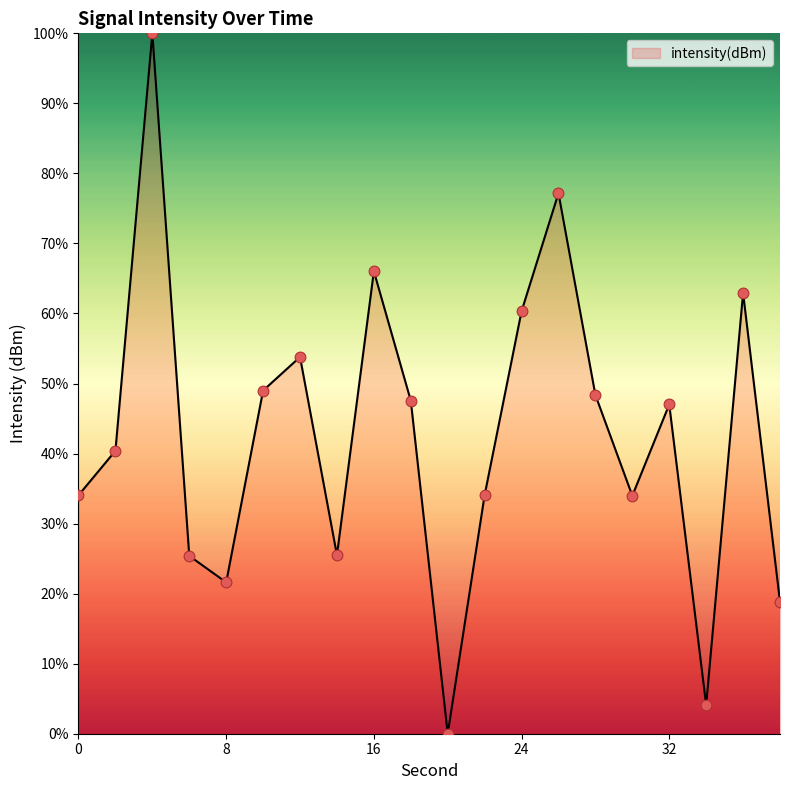

What is the maximum value shown in the chart?

100.0